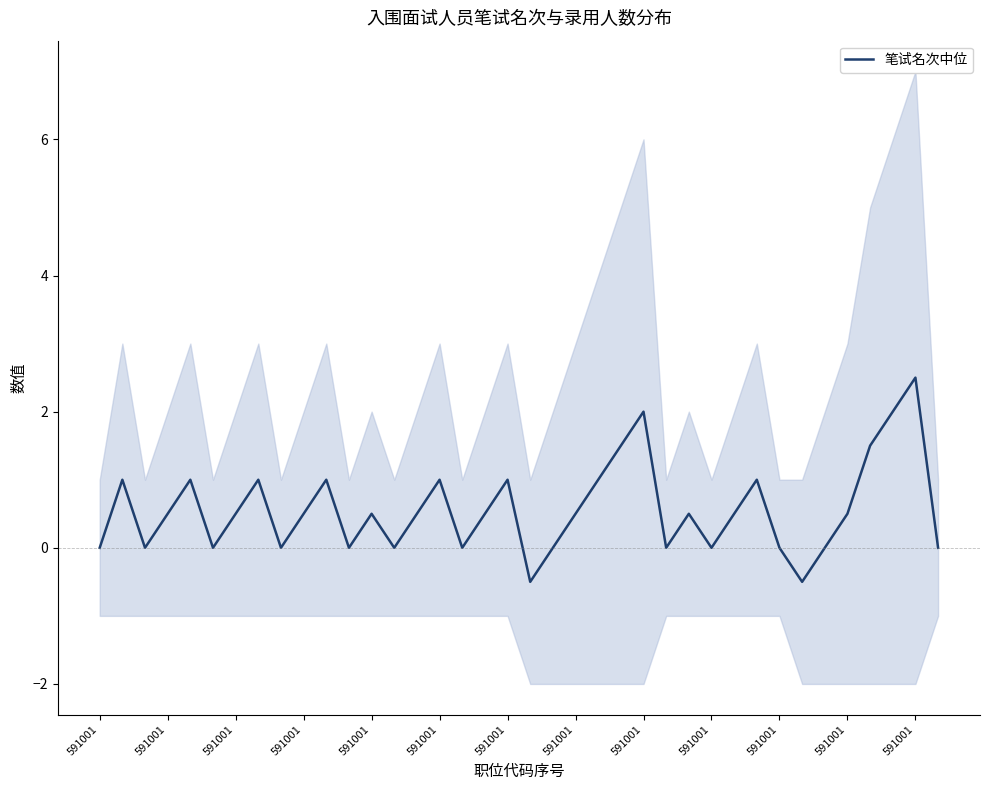

Reading left to right, extract all data points from this chart.

0.0	1.0	0.0	0.5	1.0	0.0	0.5	1.0	0.0	0.5	1.0	0.0	0.5	0.0	0.5	1.0	0.0	0.5	1.0	-0.5	0.0	0.5	1.0	1.5	2.0	0.0	0.5	0.0	0.5	1.0	0.0	-0.5	0.0	0.5	1.5	2.0	2.5	0.0